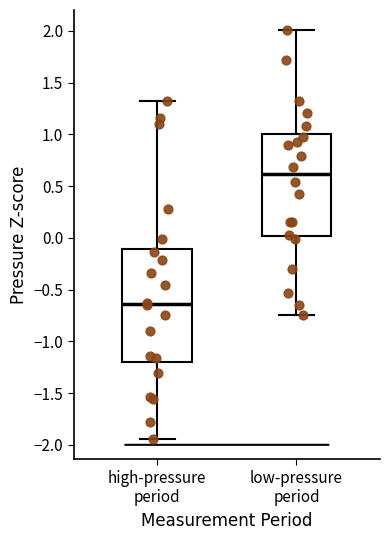

Which box's median line is the lowest?

high-pressure period